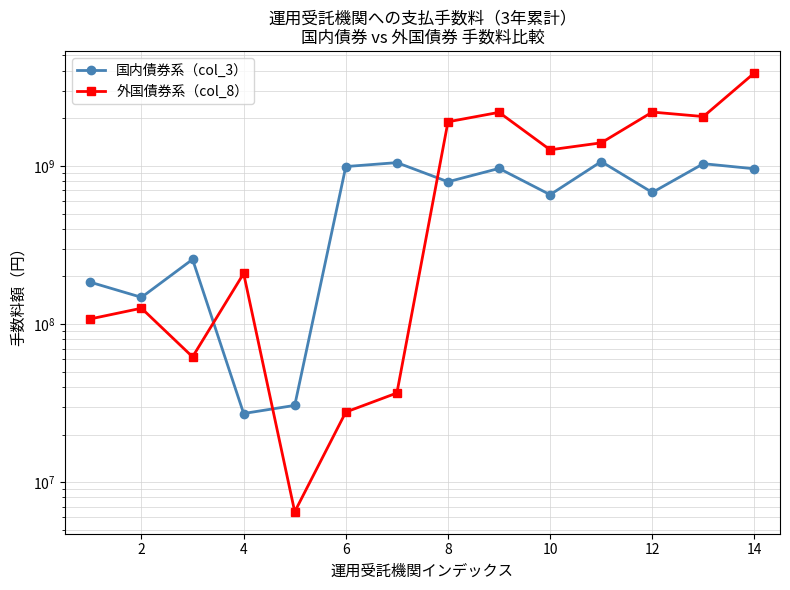

After their last crossing, which series has the higher values: 国内債券系（col_3） or 外国債券系（col_8）?

外国債券系（col_8）